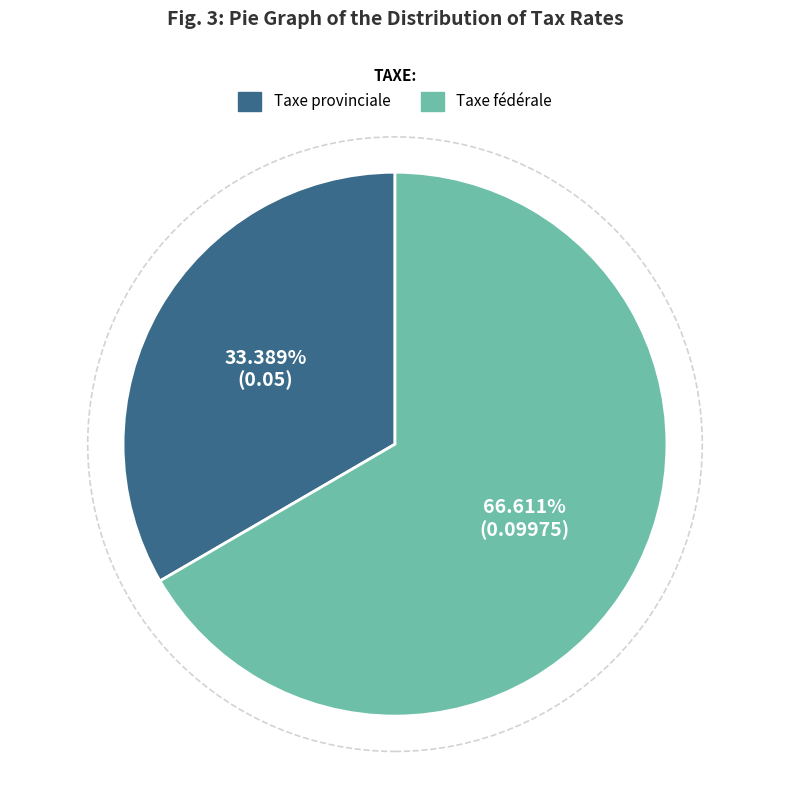

How many segments does this pie chart have?

2